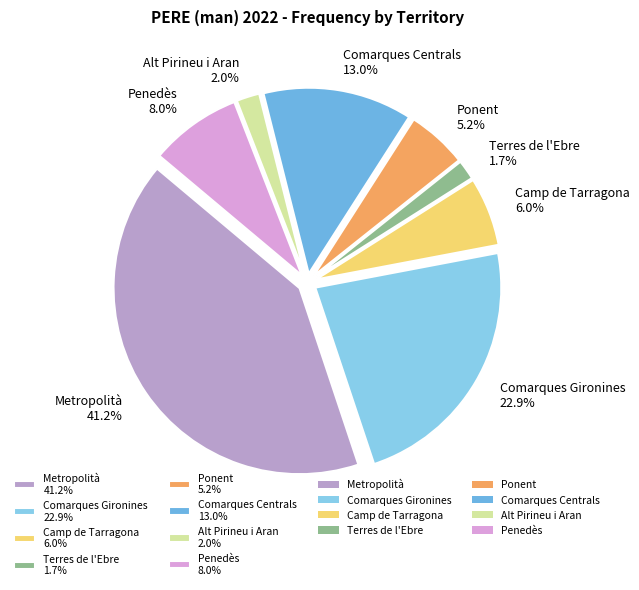

Combined, do Penedès and Terres de l'Ebre account for over 50%?

No